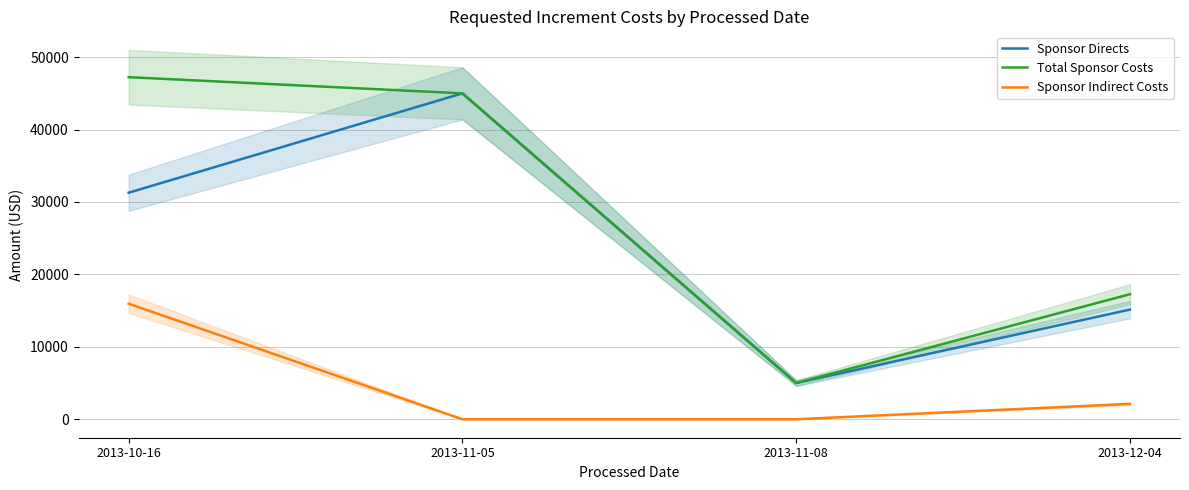

At which label does Total Sponsor Costs reach its minimum?

2013-11-08